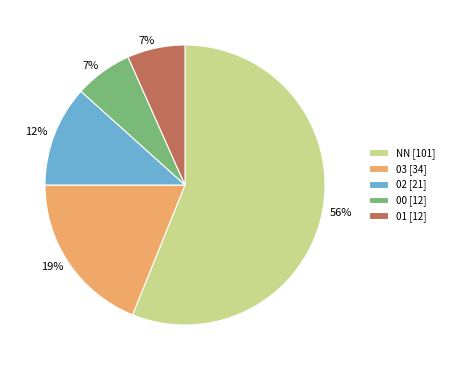

Which slice represents more than half of the pie?

NN